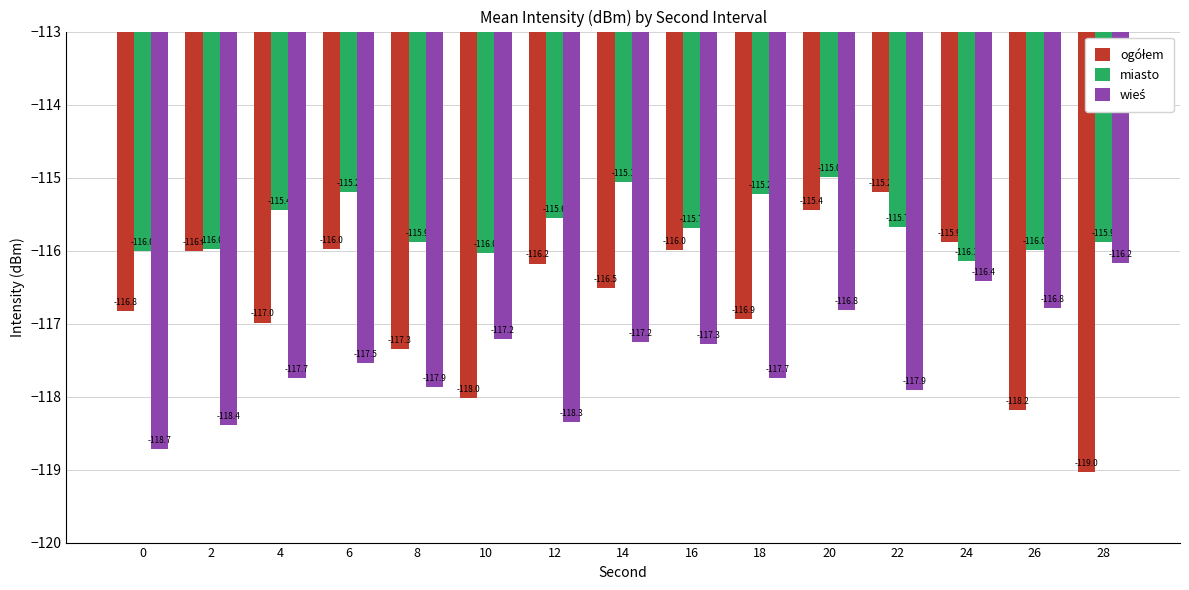

Which series has the largest total across all categories?

miasto